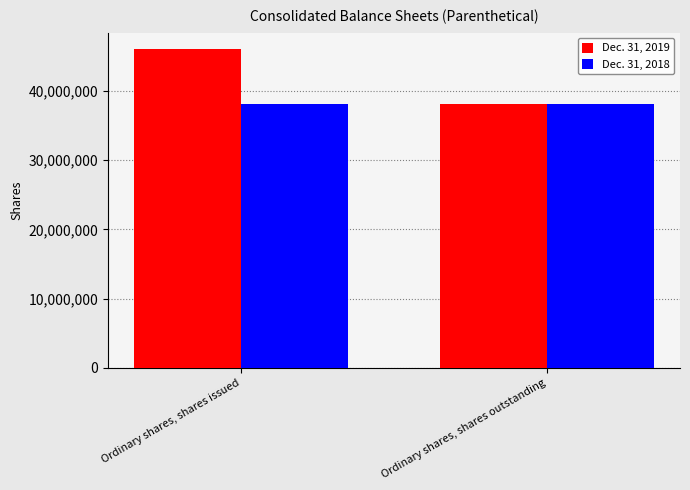

Rank the series at Ordinary shares, shares issued from highest to lowest value.

Dec. 31, 2019, Dec. 31, 2018